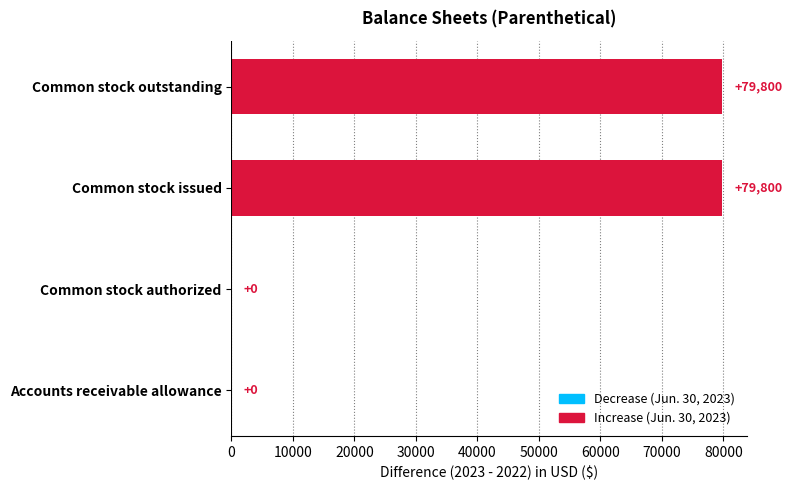

What is the maximum value shown in the chart?

79800